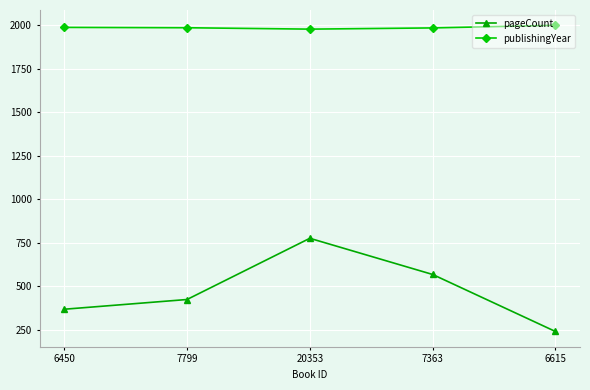

Does the chart have visible grid lines?

Yes